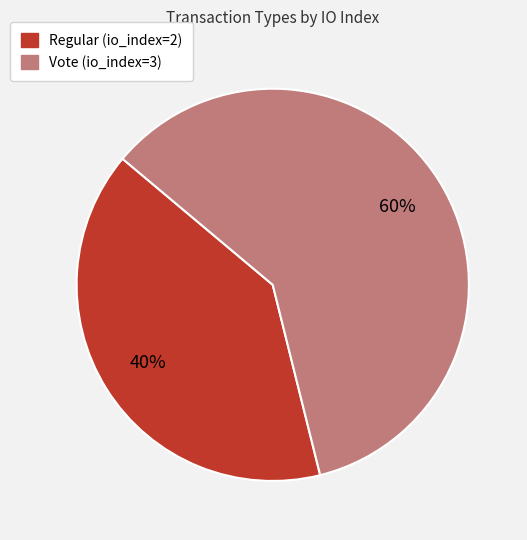

What percentage is the Vote (io_index=3) slice, to the nearest percent?

60%